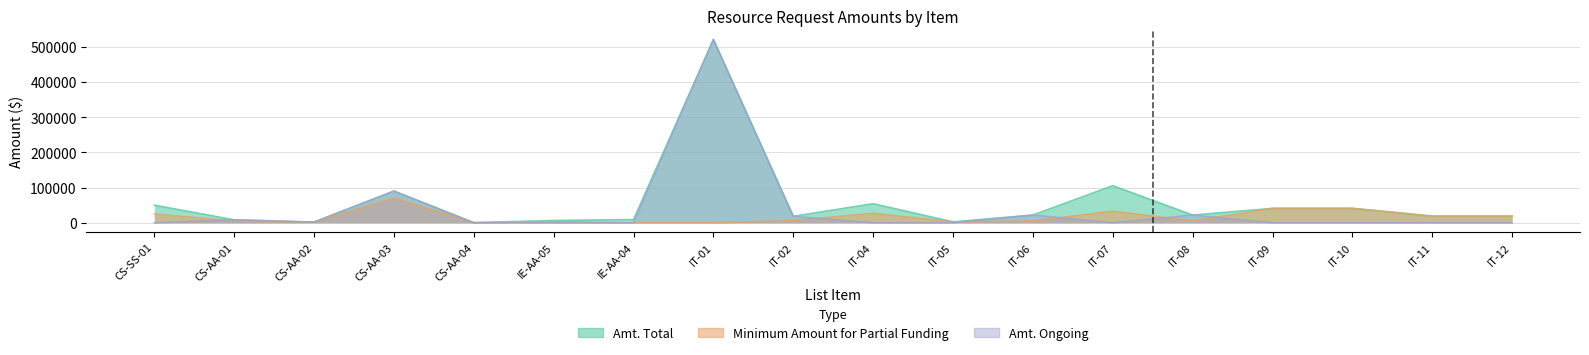

What is the label of the 7th point from the right?

IT-06